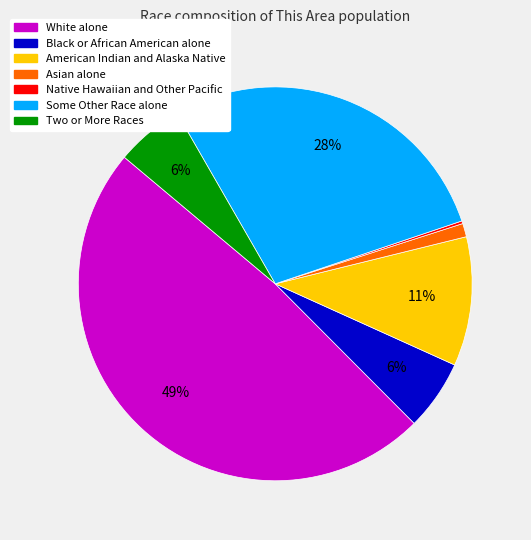

To the nearest percent, what is the average slice percentage?

14%